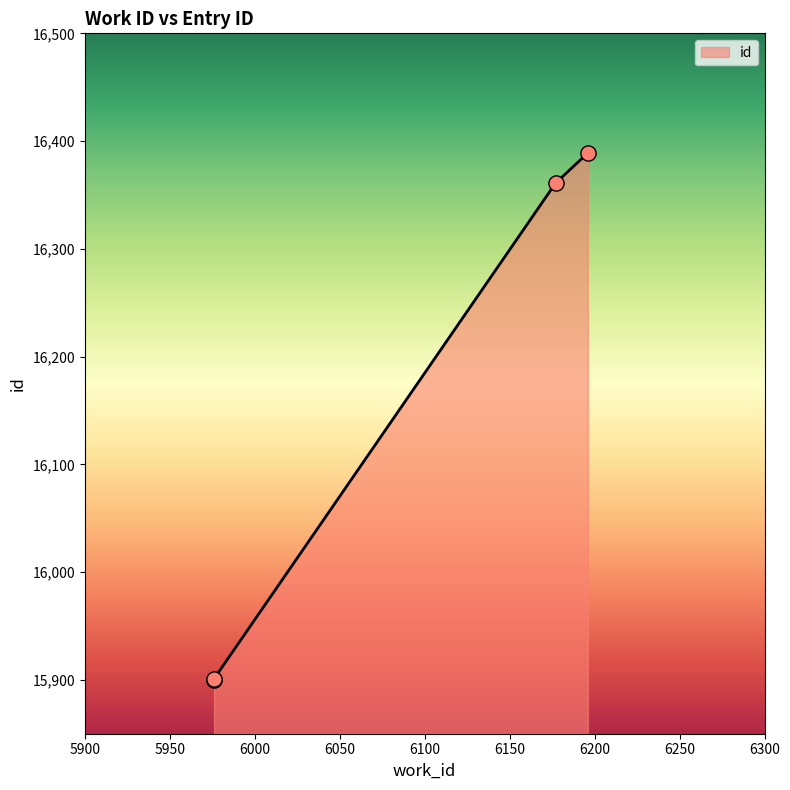

What is the change in value from 6177 to 6196?

+28